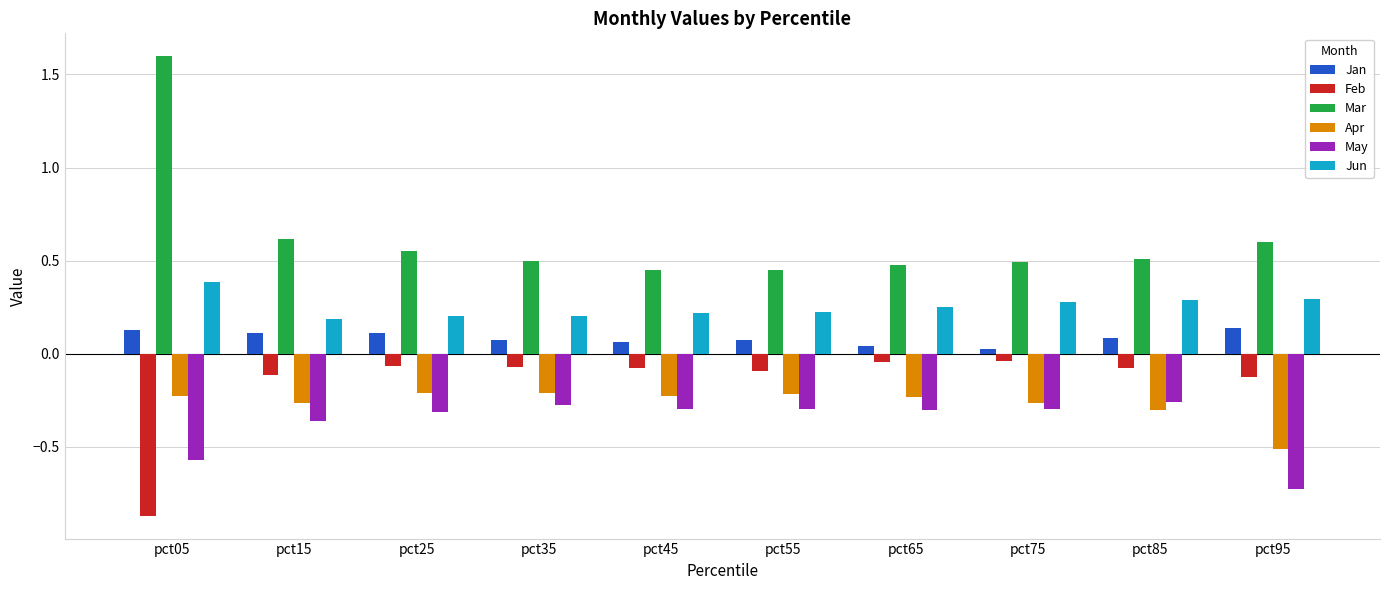

What is the sum of all Jun values?

2.5